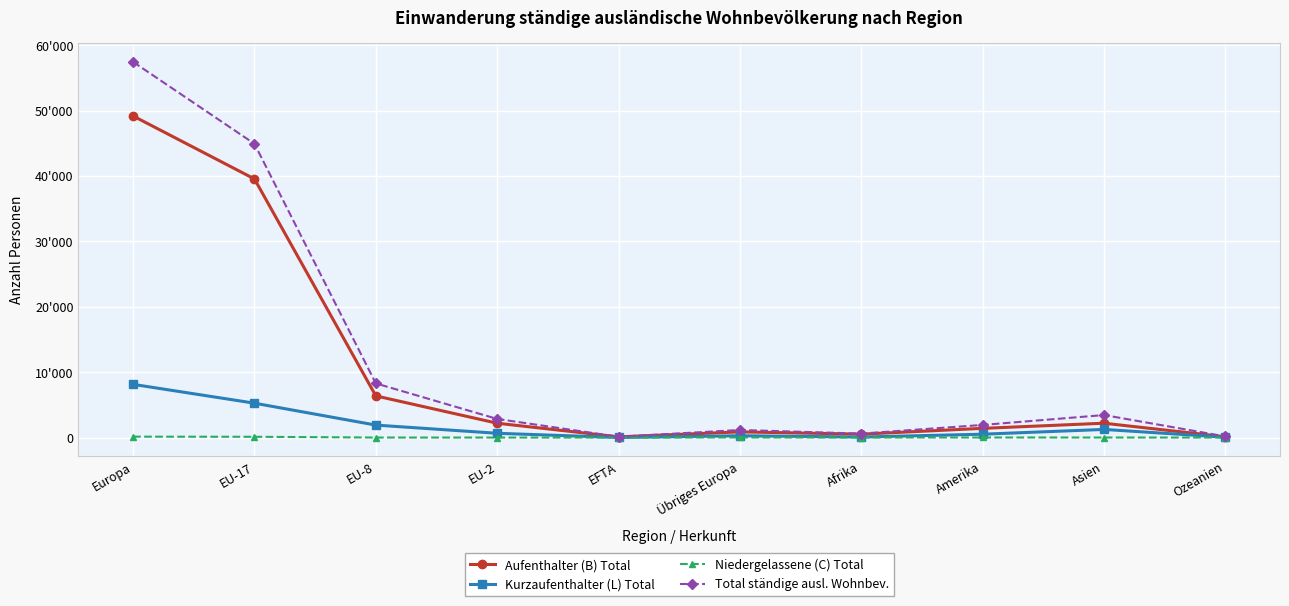

What is the smallest value displayed?

1